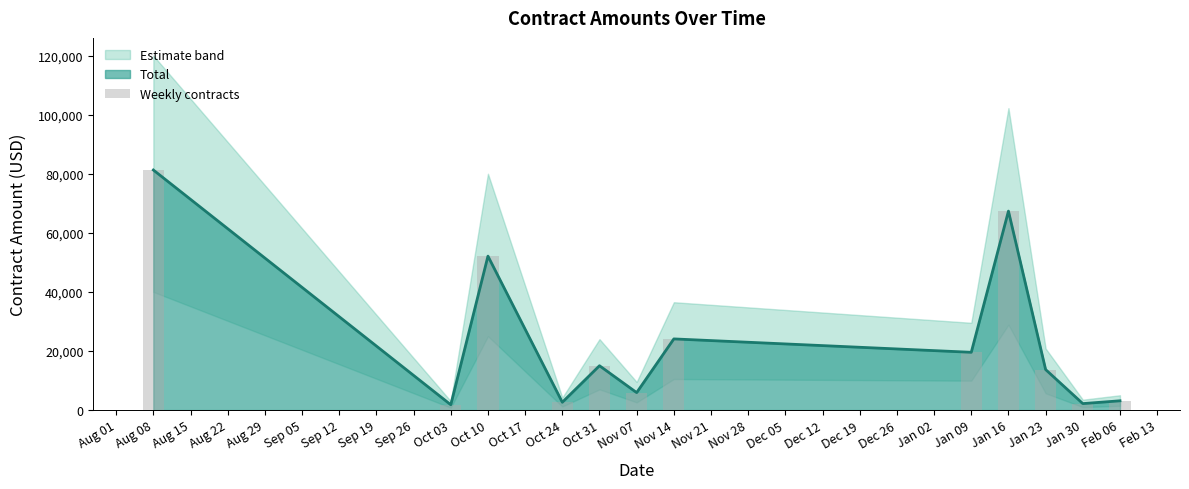

Does the chart contain stacked bars?

No